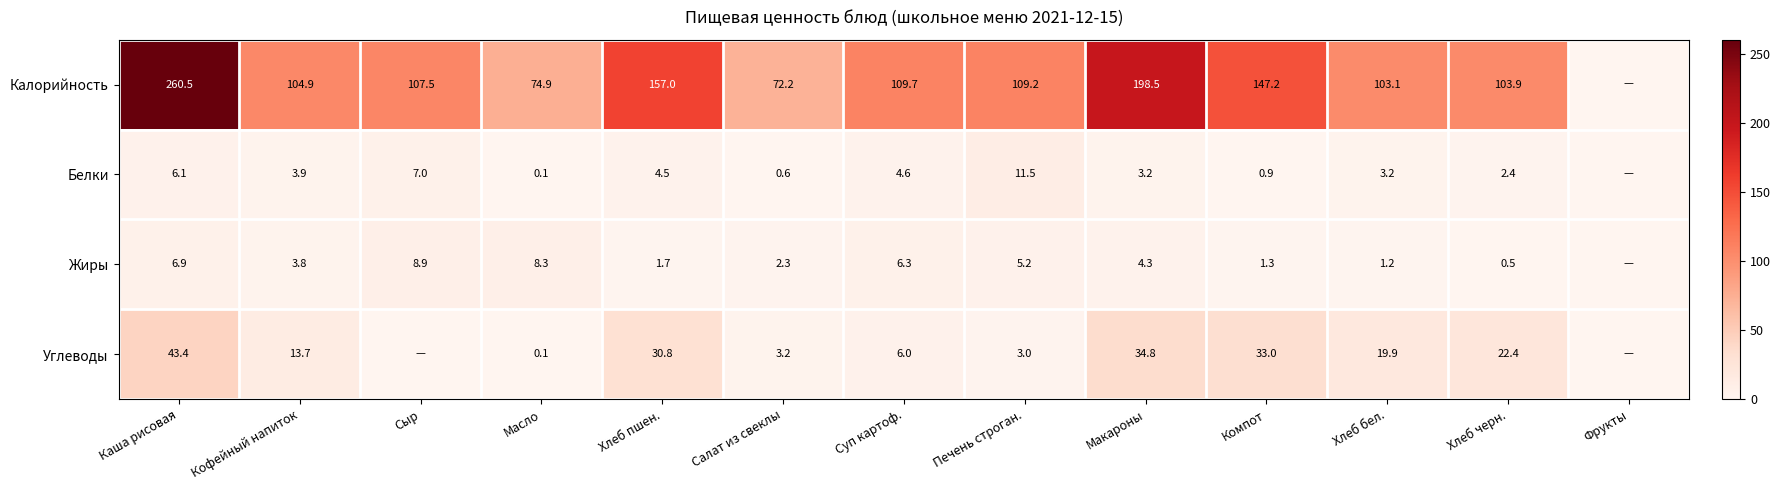

Between Каша рисовая and Кофейный напиток, which series saw the biggest shift?

Калорийность